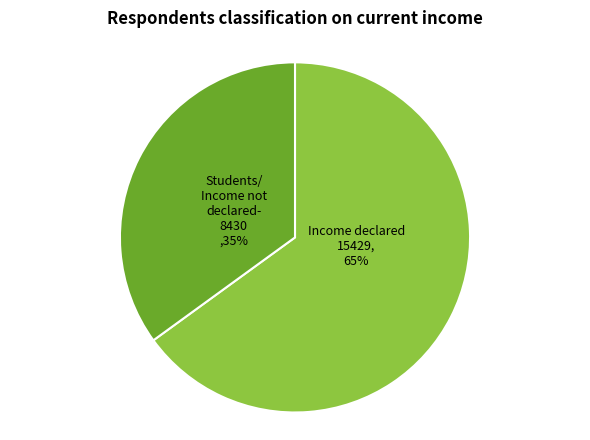

To the nearest percent, what is the difference between the largest and smallest slice percentages?

30%